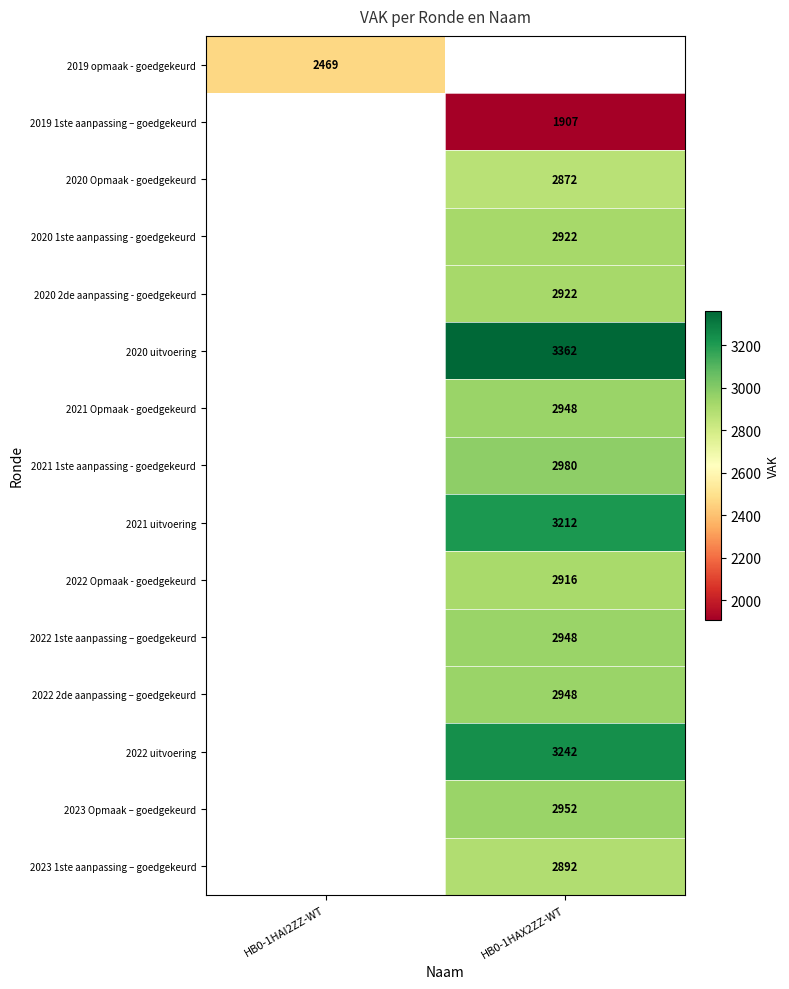

The value of 2019 opmaak - goedgekeurd at HB0-1HAI2ZZ-WT is 2469. True or false?

True